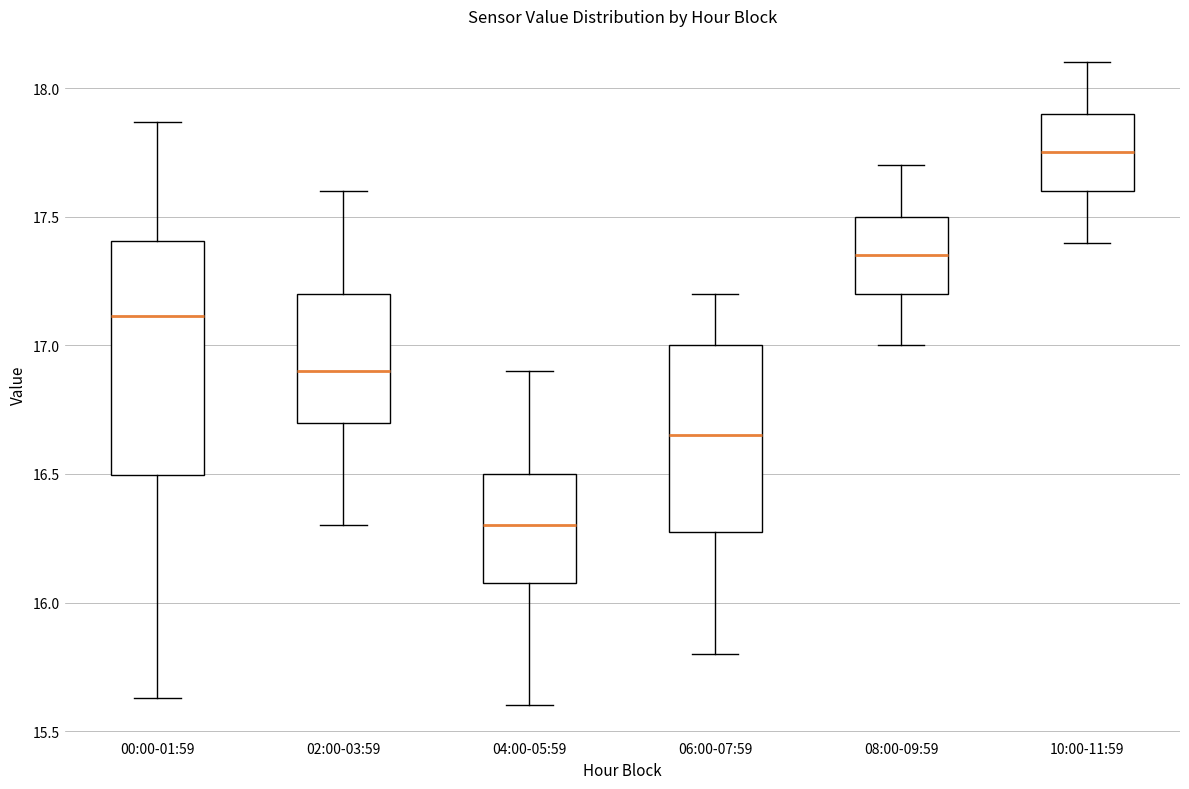

Which box has the lowest median line?

04:00-05:59